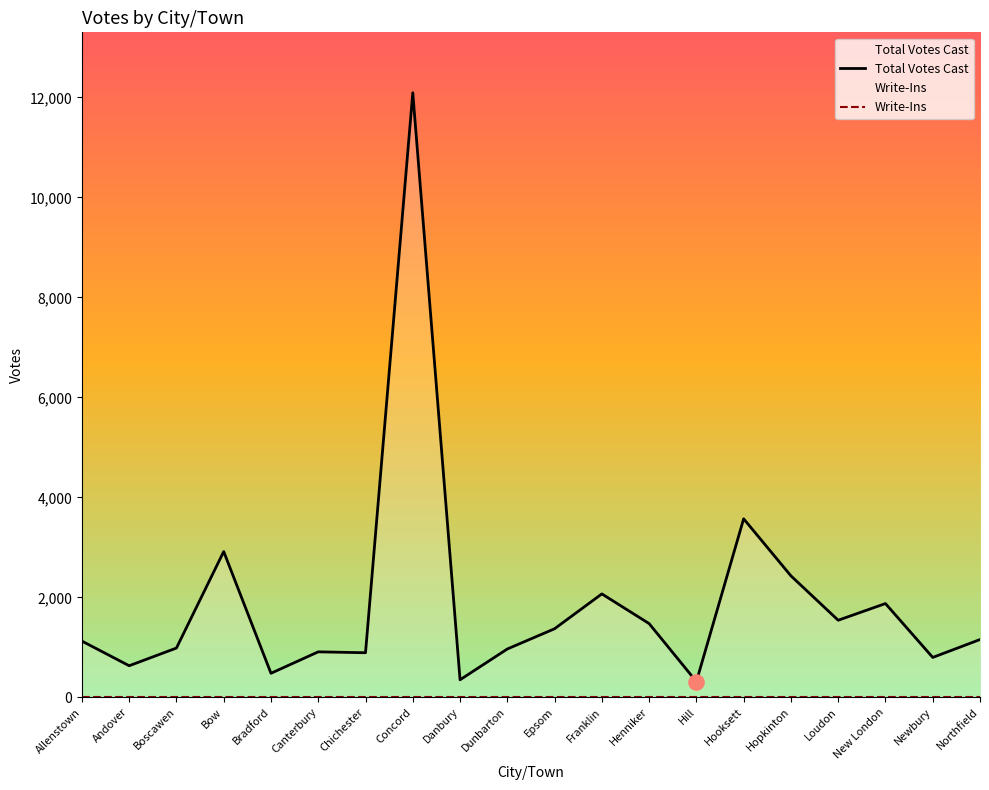

Which series reaches the minimum Y coordinate?

Write-Ins